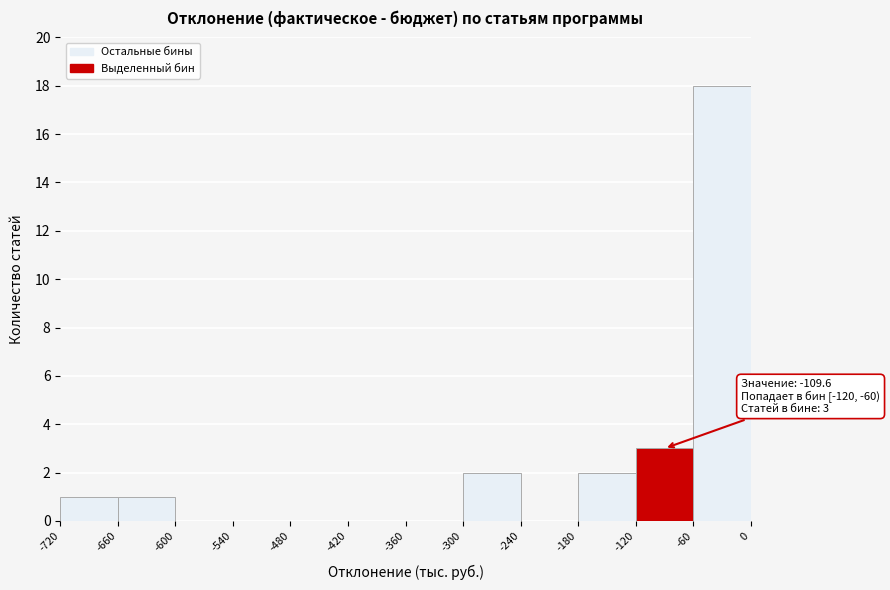

Over which range of the x-axis is the bar tallest?

-60 to 0